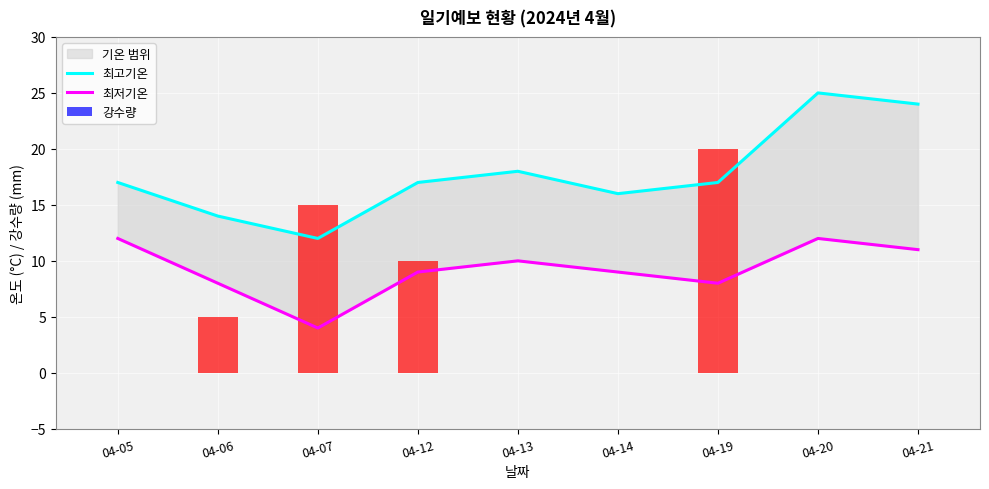

Reading right to left, transcribe all the data shown in this chart.

최고기온: 24	25	17	16	18	17	12	14	17
최저기온: 11	12	8	9	10	9	4	8	12
강수량: 0	0	20	0	0	10	15	5	0